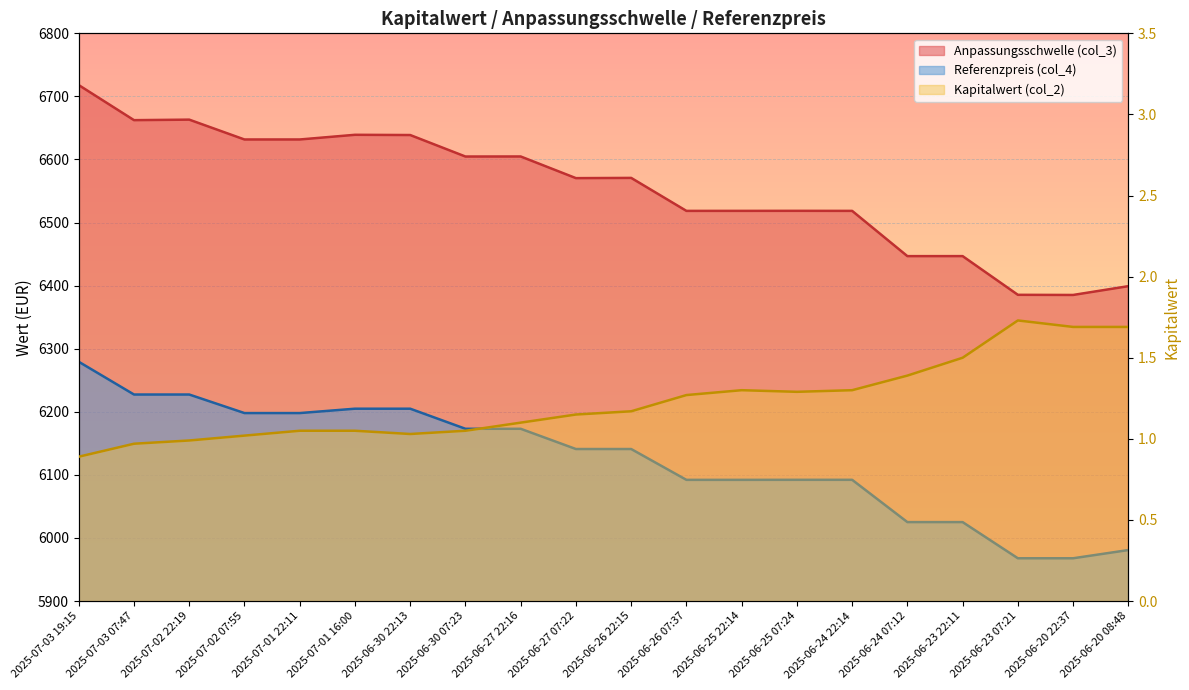

What is the difference between the Anpassungsschwelle (col_3) values at 2025-06-24 07:12 and 2025-06-30 07:23?

157.9